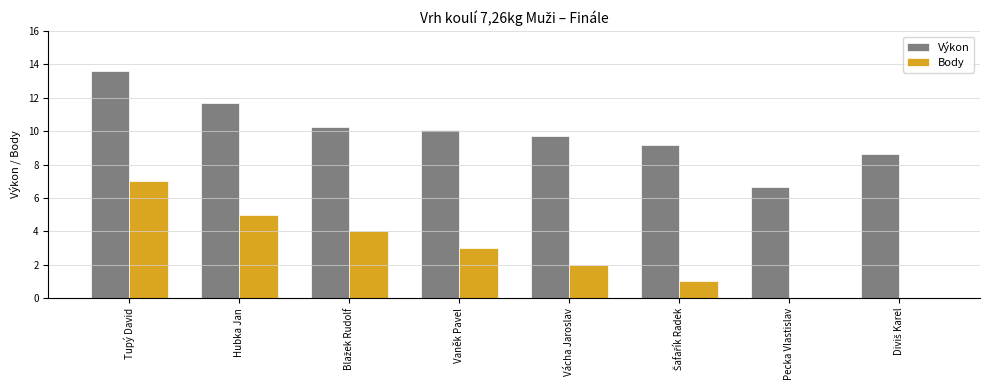

How many groups of bars are there?

8